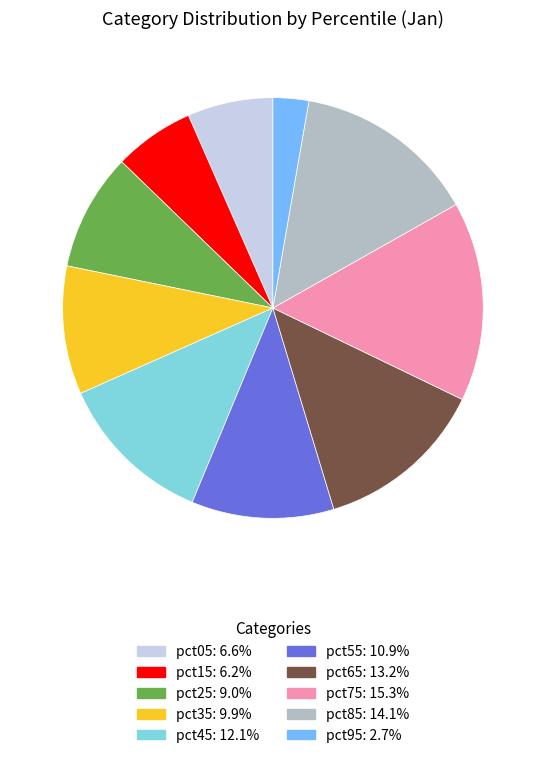

Which slice is the largest?

pct75